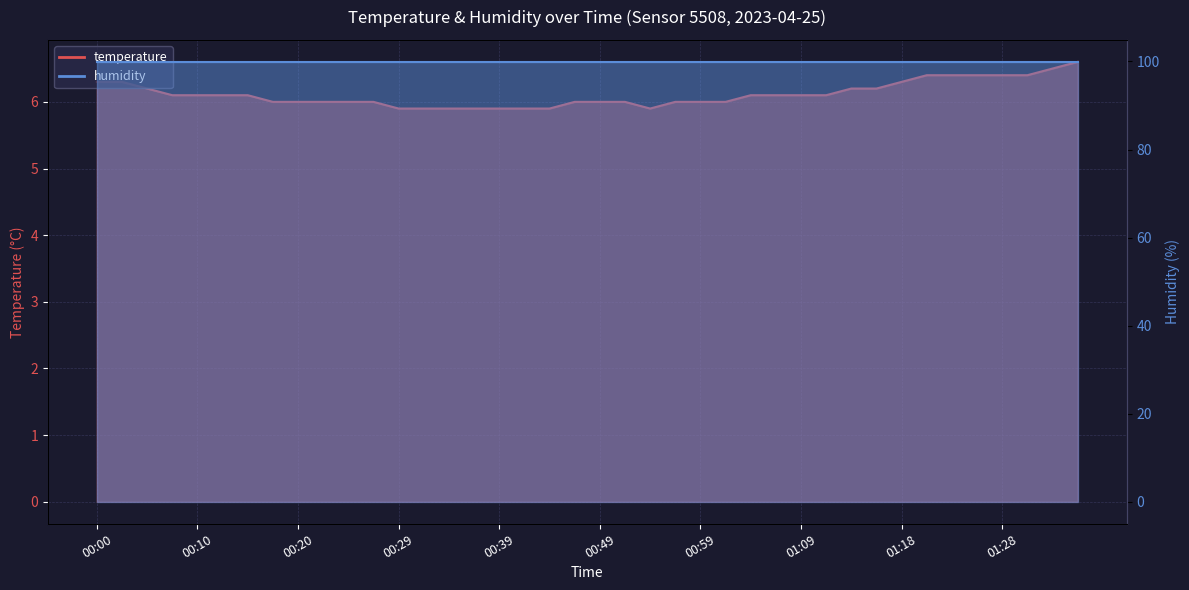

What is the value of the 11th point from the left?

6.0